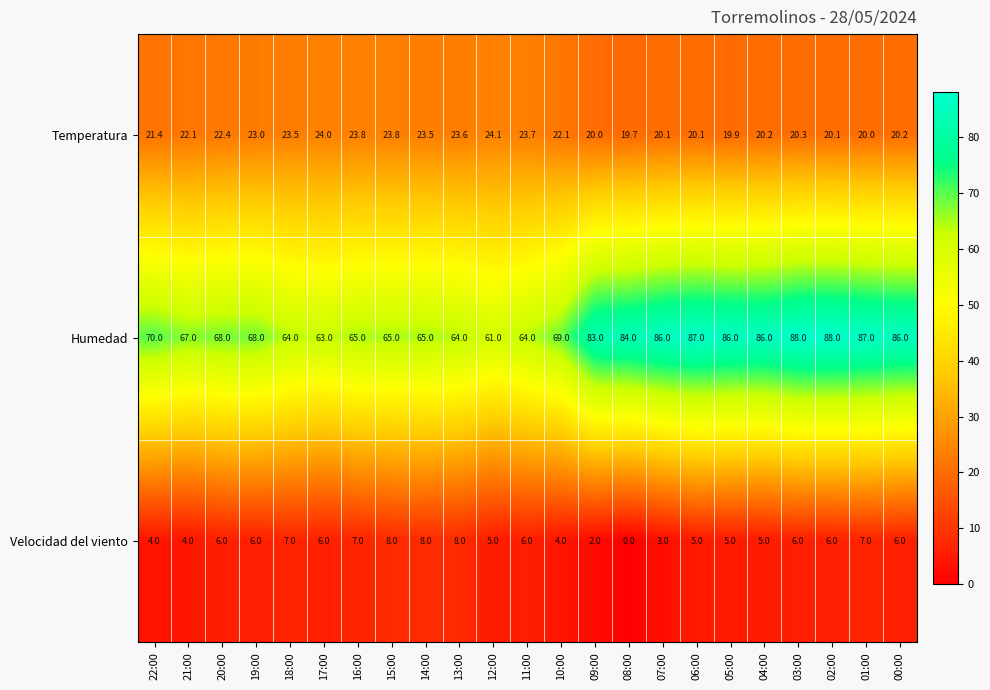

What is the greatest value displayed?

88.0